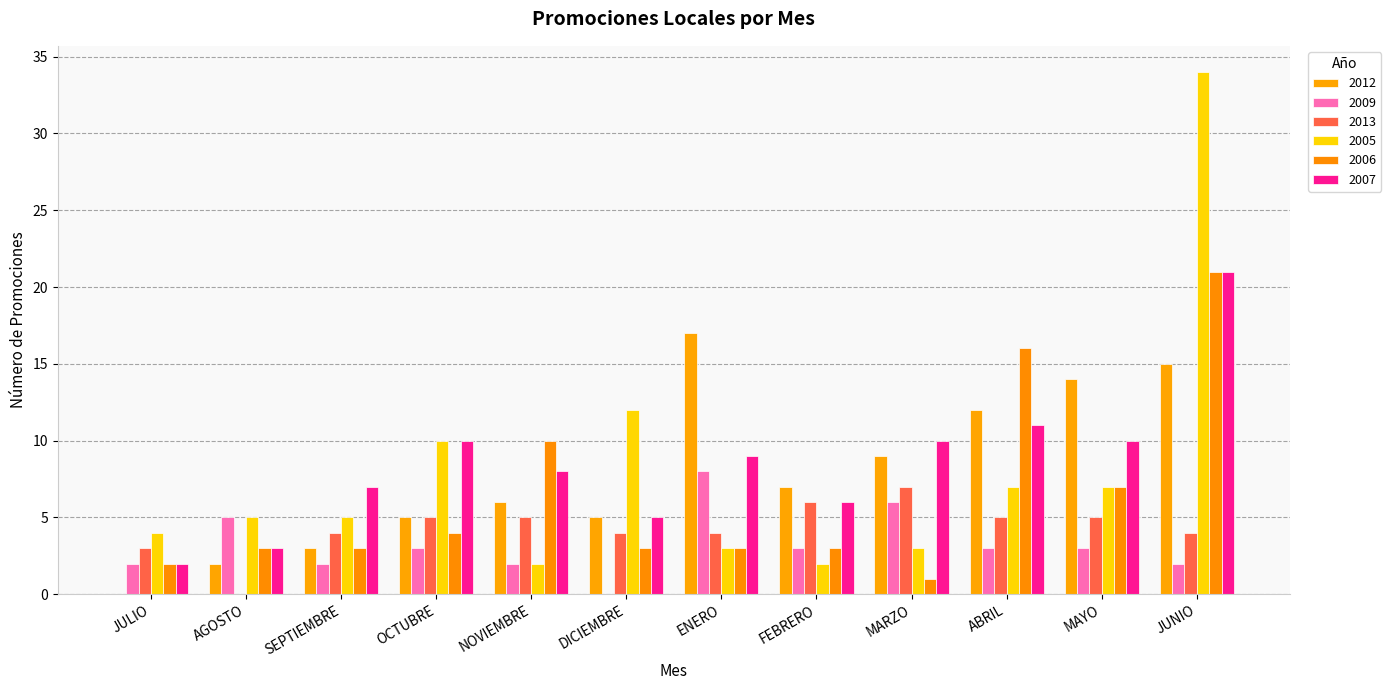

At which category is the sum across all series the highest?

JUNIO